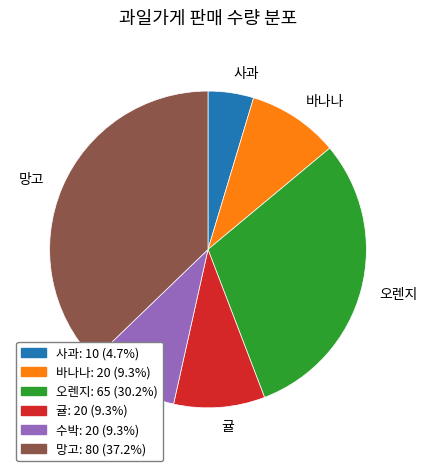

Approximately how many times larger is the value at 사과 compared to 오렌지?

0.2